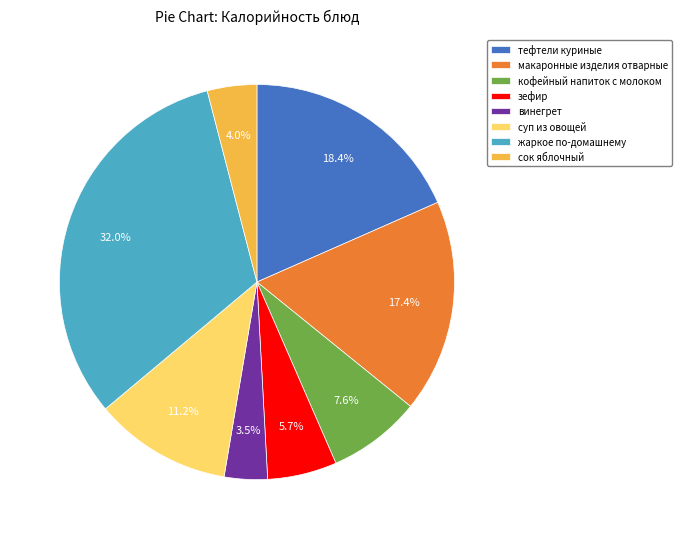

Is there a majority slice in this chart?

No